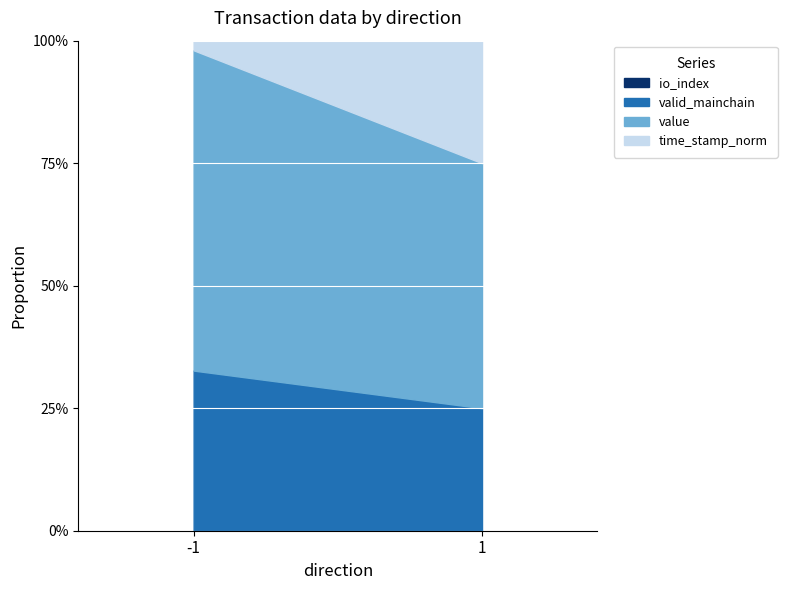

What is the total value across all series at 1?

100.0